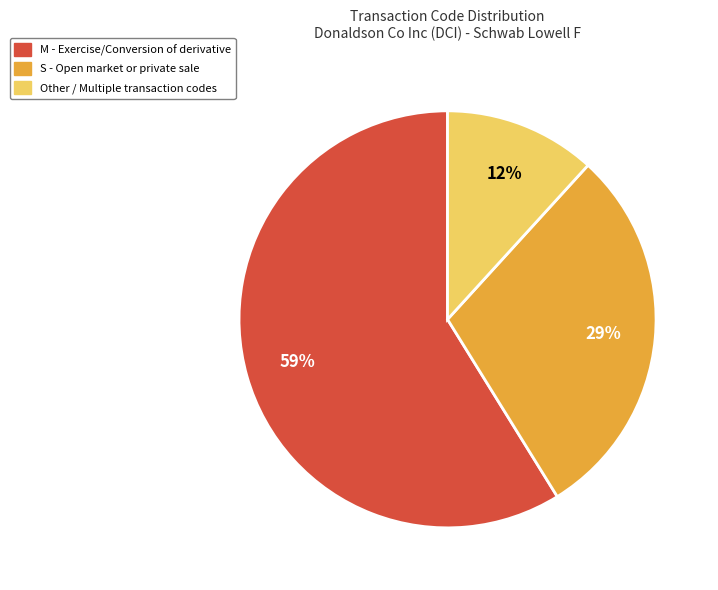

To the nearest percent, what is the difference between the largest and smallest slice percentages?

47%